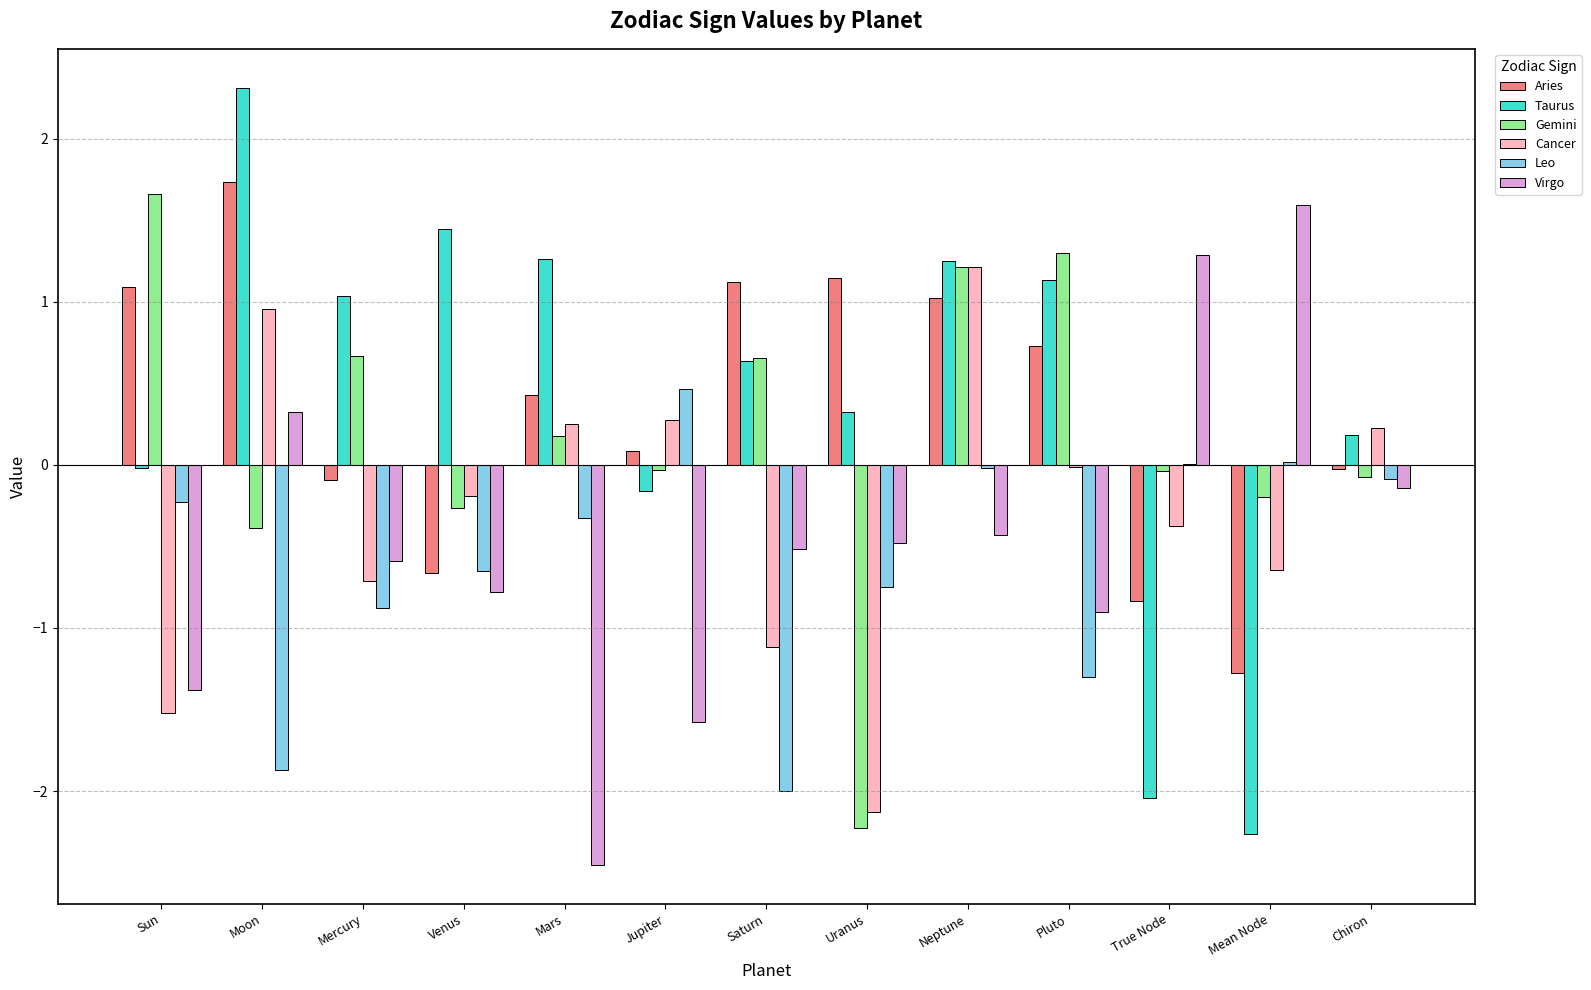

Is the value of Leo at Mars greater than the value of Taurus at Chiron?

No